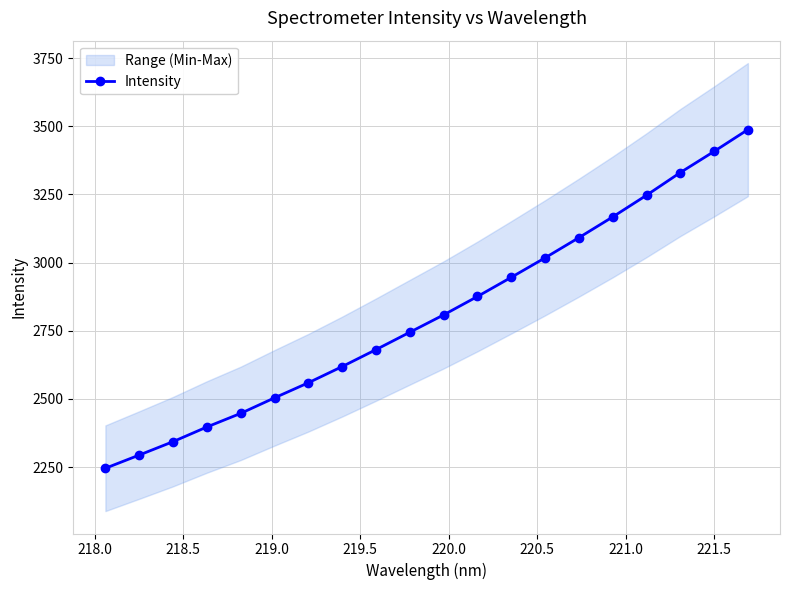

Does the chart display data point markers on the line(s)?

Yes